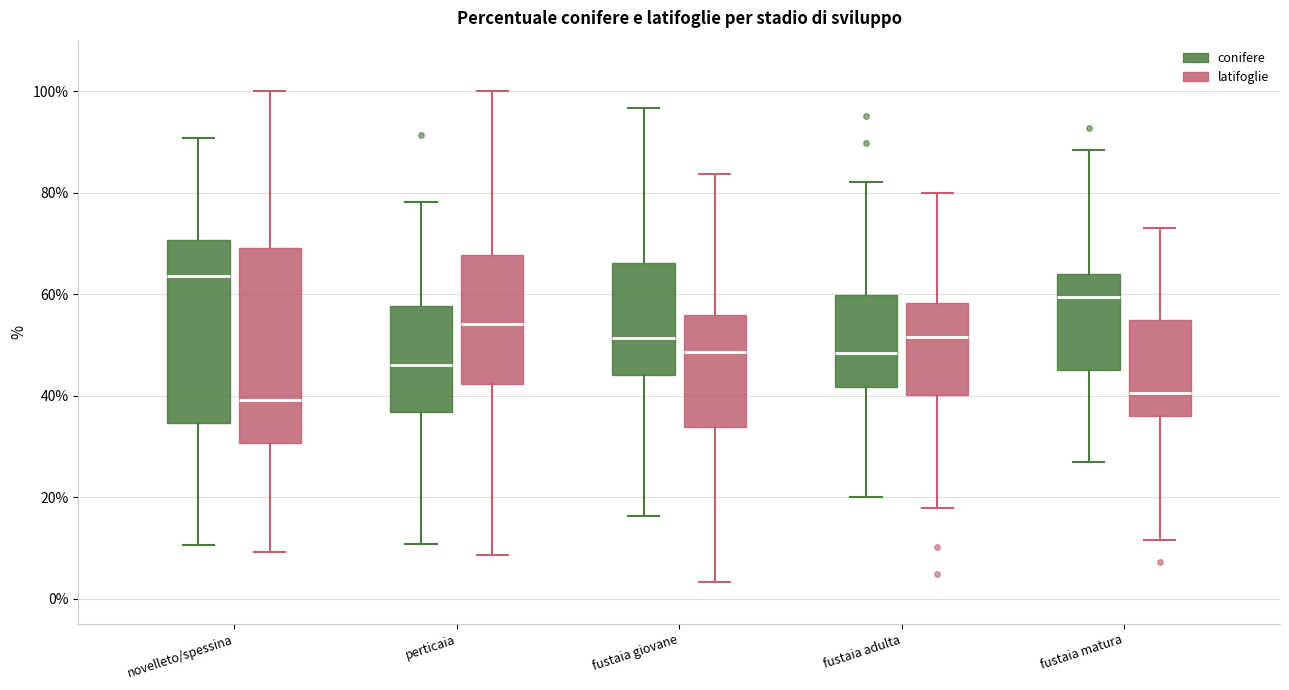

Reading left to right, read every box against the y-axis: the position of its median line, the range the box covers, and the ends of its whiskers. The values are not printed on the chart, so give them approximately, as read against the axis.

novelleto/spessina (conifere): median 64, box 34 to 70, whiskers 10 to 90
novelleto/spessina (latifoglie): median 40, box 30 to 70, whiskers 10 to 100
perticaia (conifere): median 46, box 36 to 58, whiskers 10 to 78
perticaia (latifoglie): median 54, box 42 to 68, whiskers 8 to 100
fustaia giovane (conifere): median 52, box 44 to 66, whiskers 16 to 96
fustaia giovane (latifoglie): median 48, box 34 to 56, whiskers 4 to 84
fustaia adulta (conifere): median 48, box 42 to 60, whiskers 20 to 82
fustaia adulta (latifoglie): median 52, box 40 to 58, whiskers 18 to 80
fustaia matura (conifere): median 60, box 46 to 64, whiskers 28 to 88
fustaia matura (latifoglie): median 40, box 36 to 54, whiskers 12 to 74